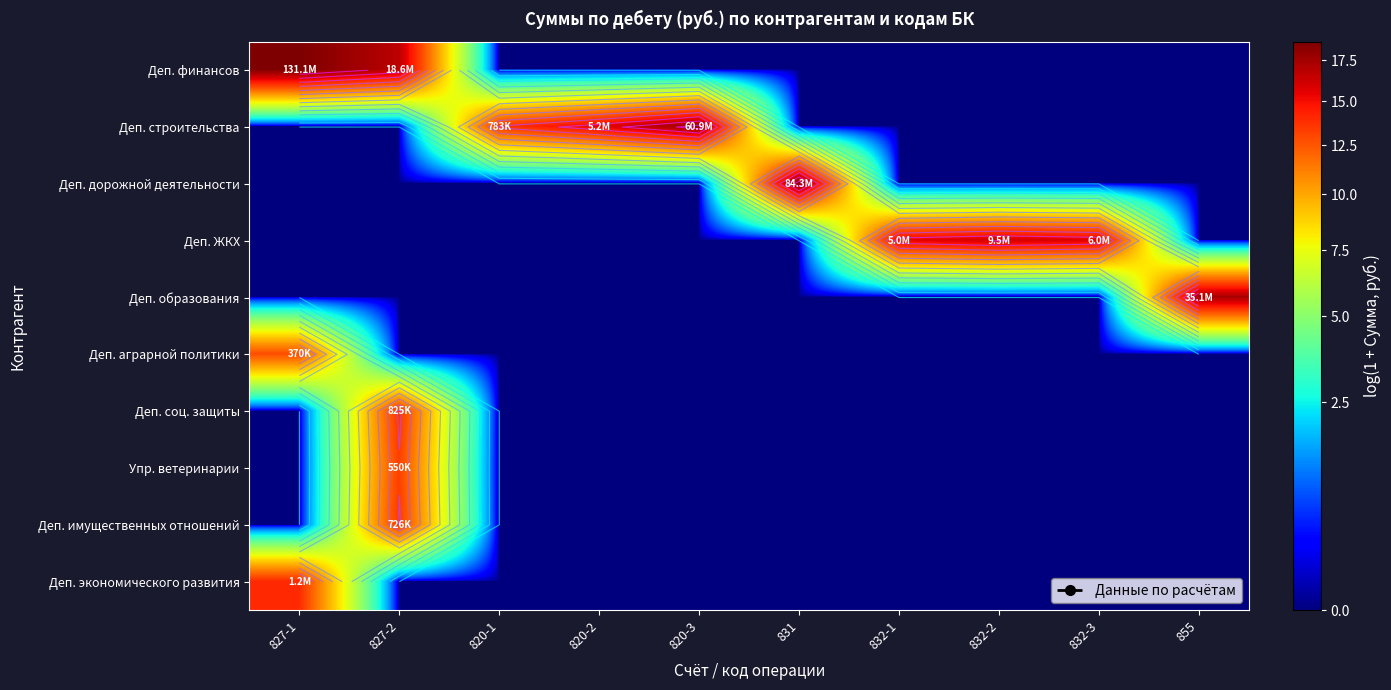

The Деп. экономического развития series shows 5.5 at 831. True or false?

False